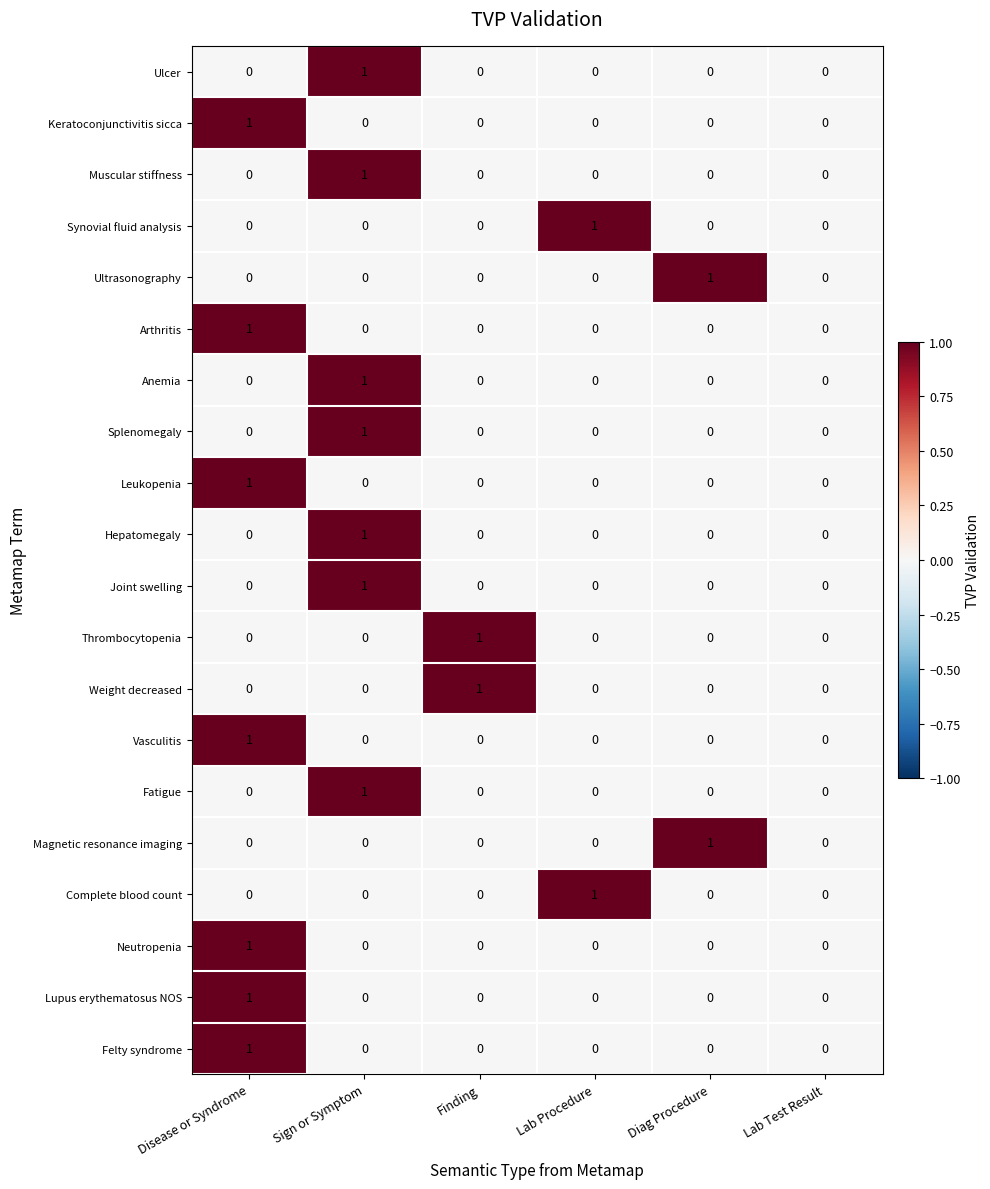

Is it true that Keratoconjunctivitis sicca equals 1 at Diag Procedure?

False